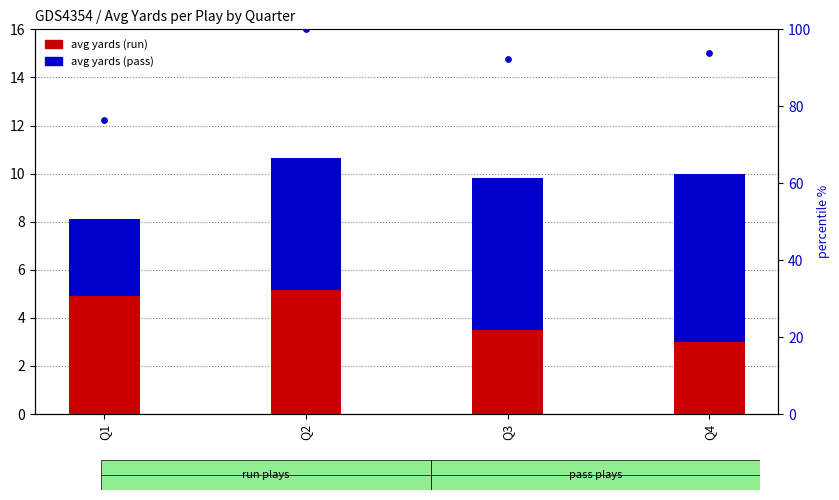

What are all the series names shown in the legend?

avg yards (run), avg yards (pass)